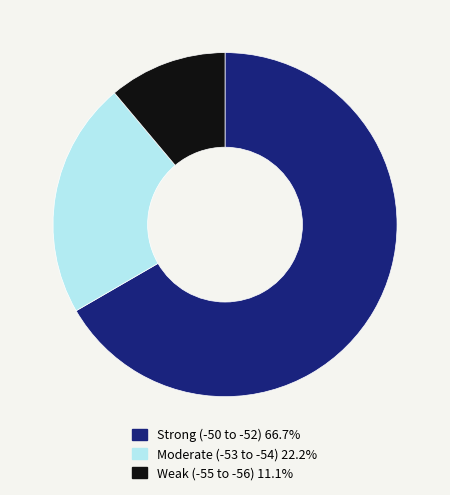

Count the number of slices in the pie.

3